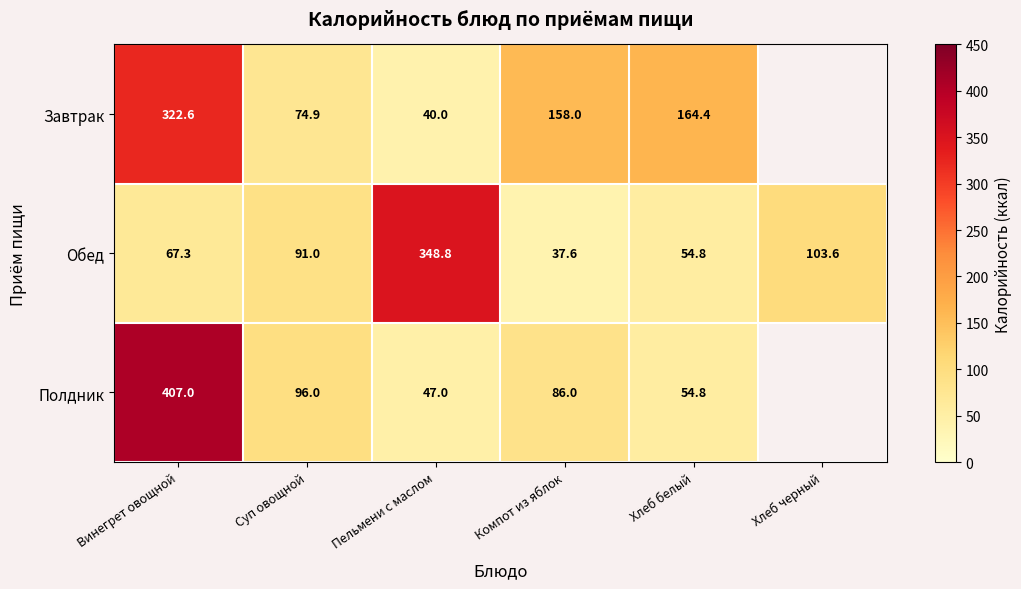

Which category has the lowest value in the Обед series?

Компот из яблок